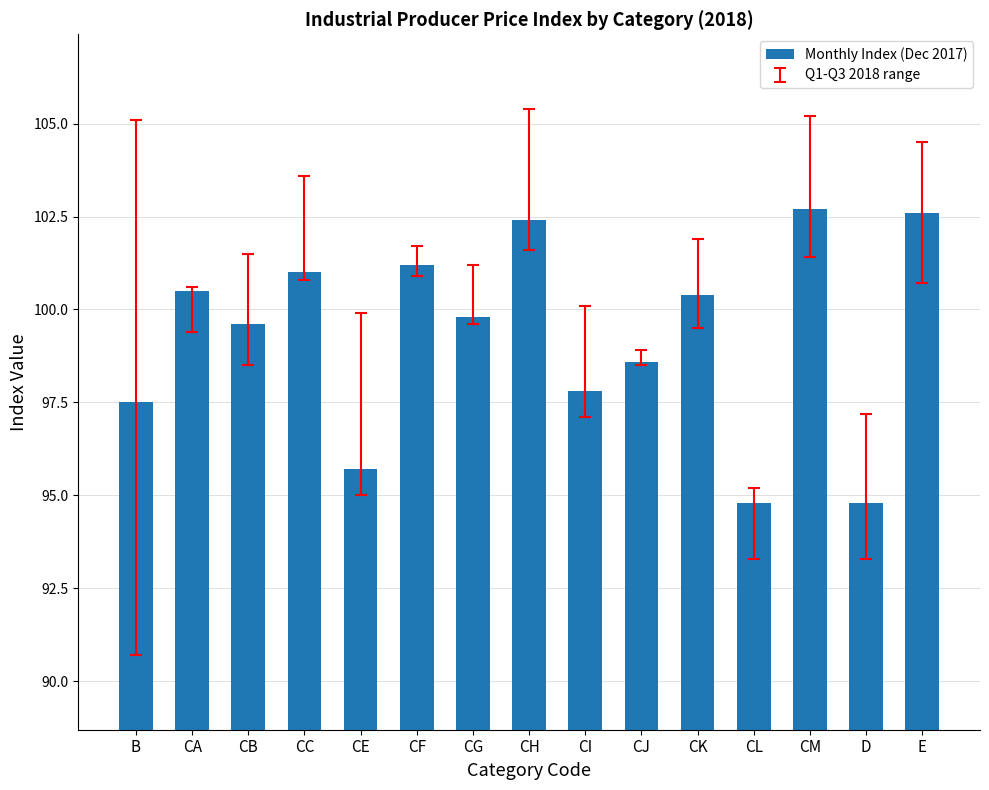

What is the value of the 7th bar from the left?

99.8